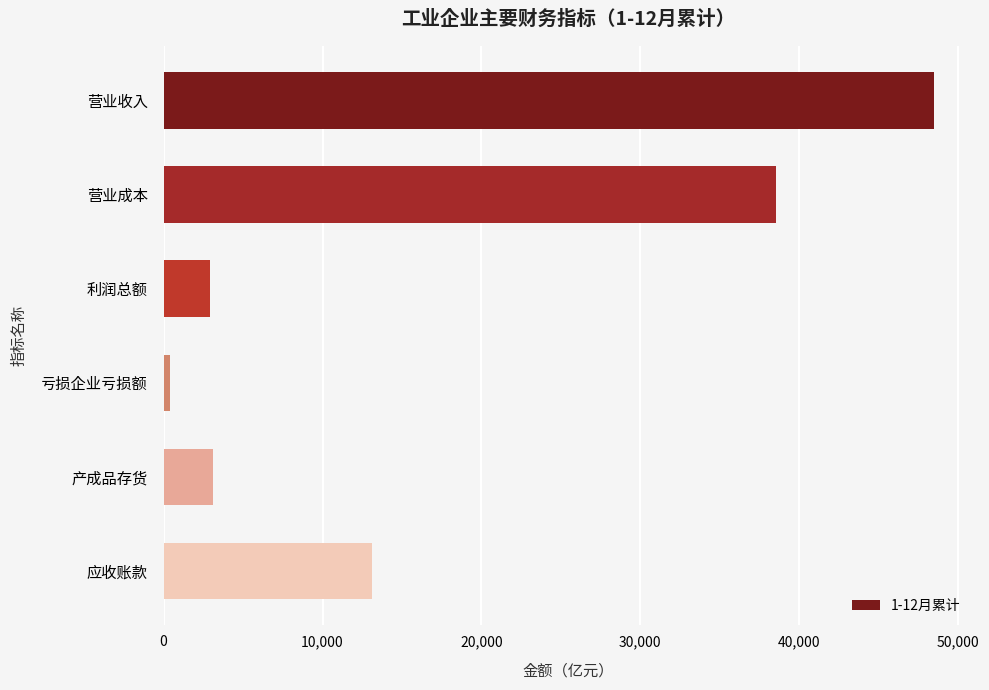

What is the difference between the values at 营业成本 and 利润总额?

35631.5